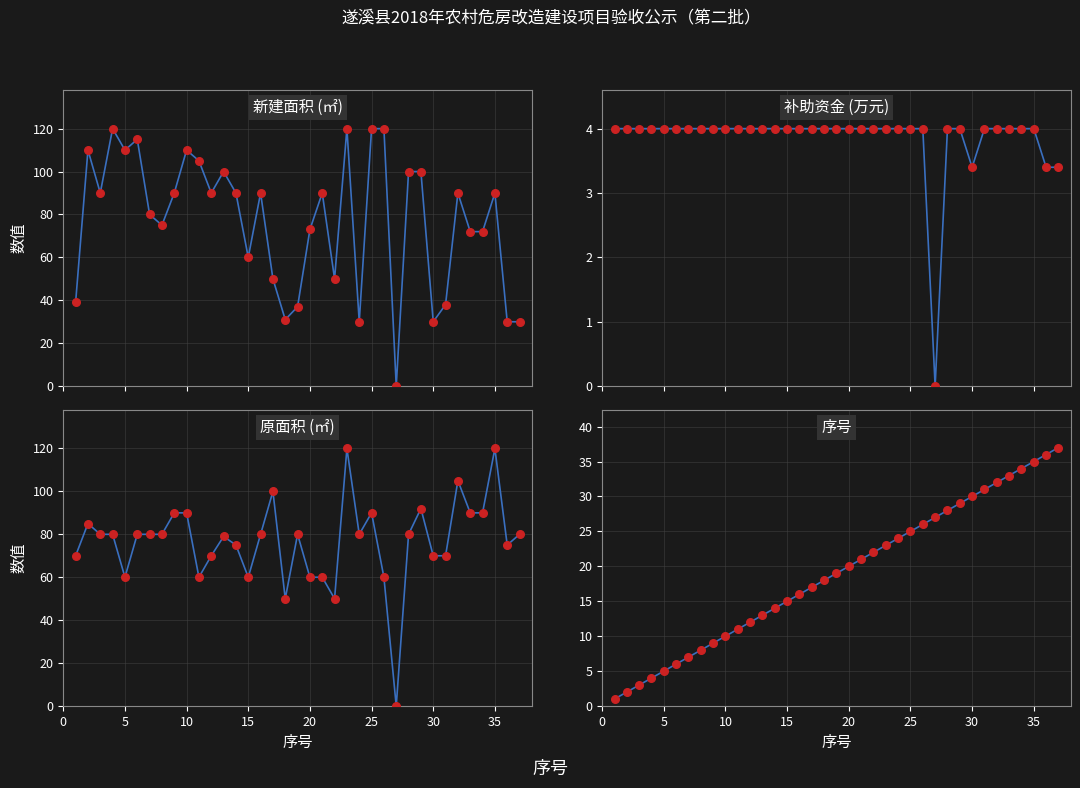

Which series has the largest total across all categories?

新建面积 (㎡)